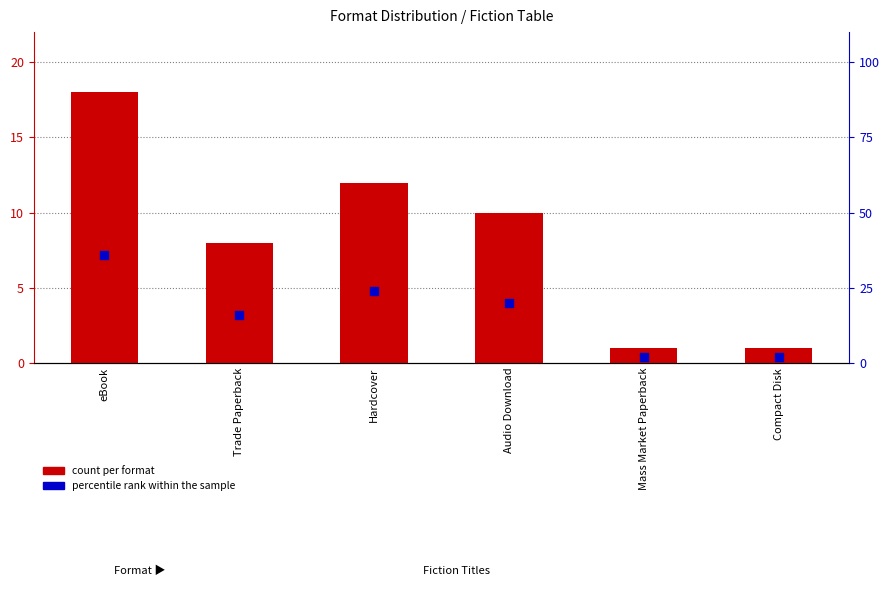

Which series reaches the maximum Y coordinate?

percentile rank within the sample